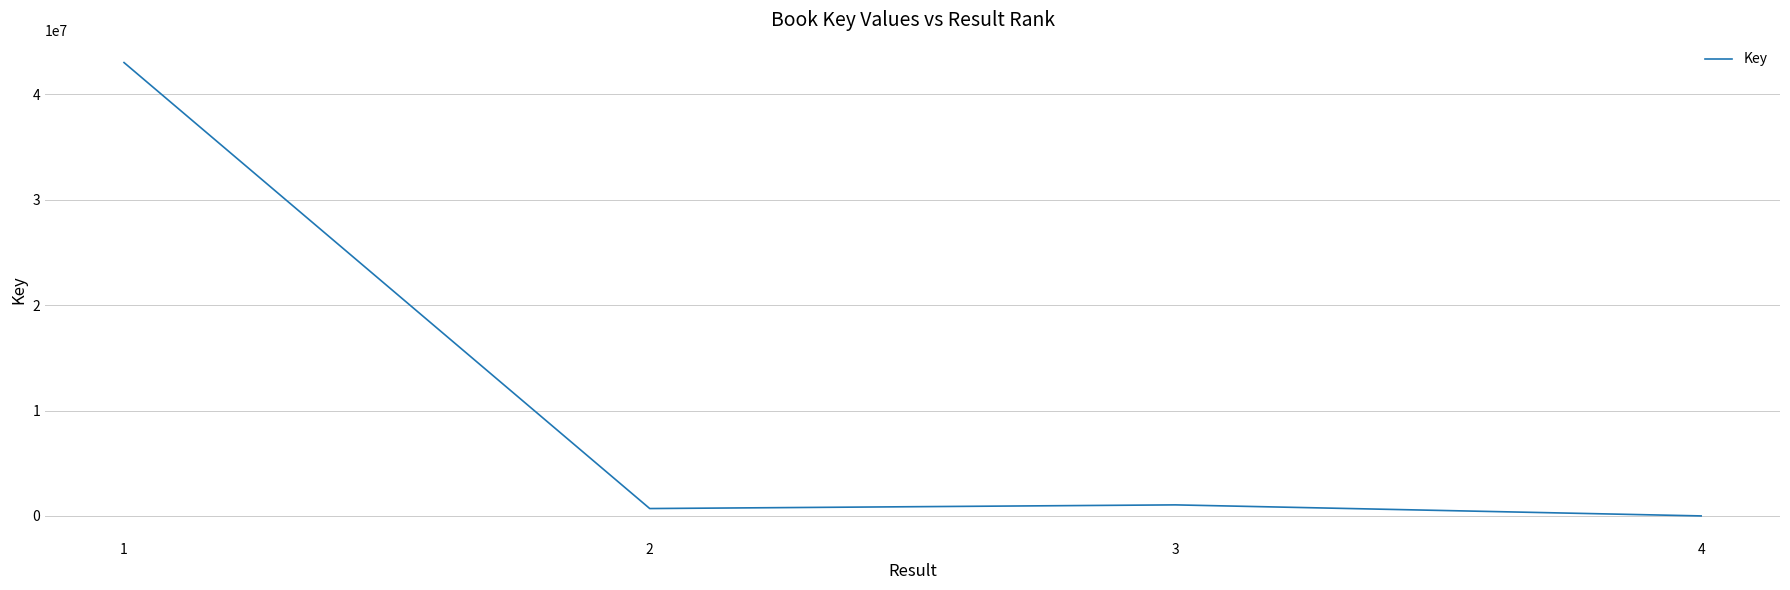

True or false: there are more than 2 points higher than both neighbors.

False